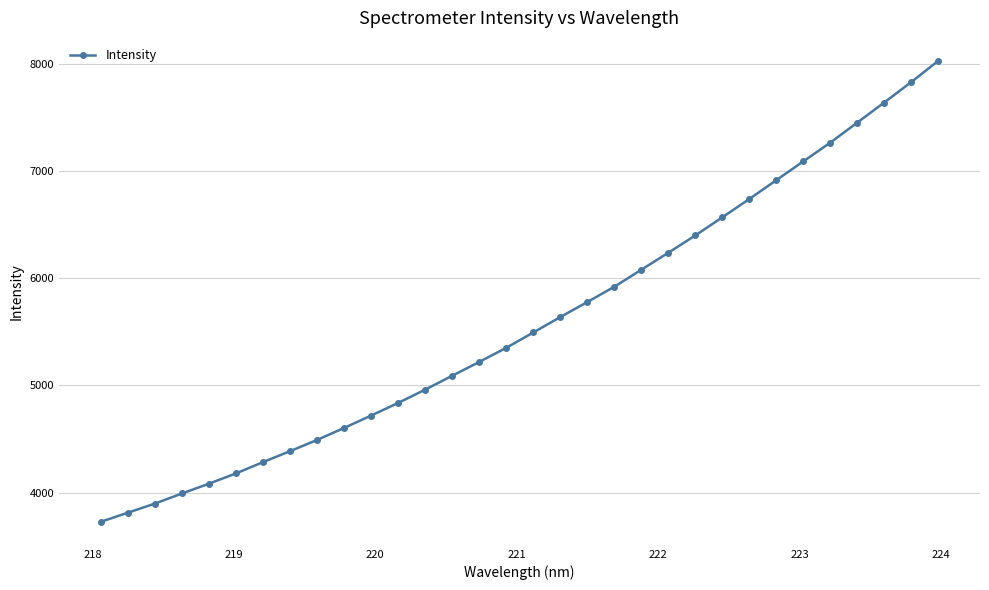

What is the value of the 7th point from the left?

4283.9